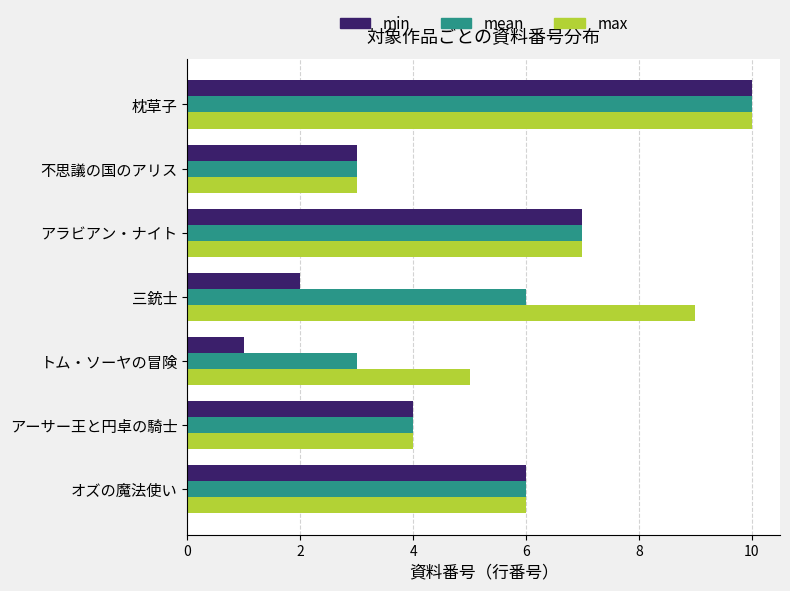

At which label does max reach its minimum?

不思議の国のアリス